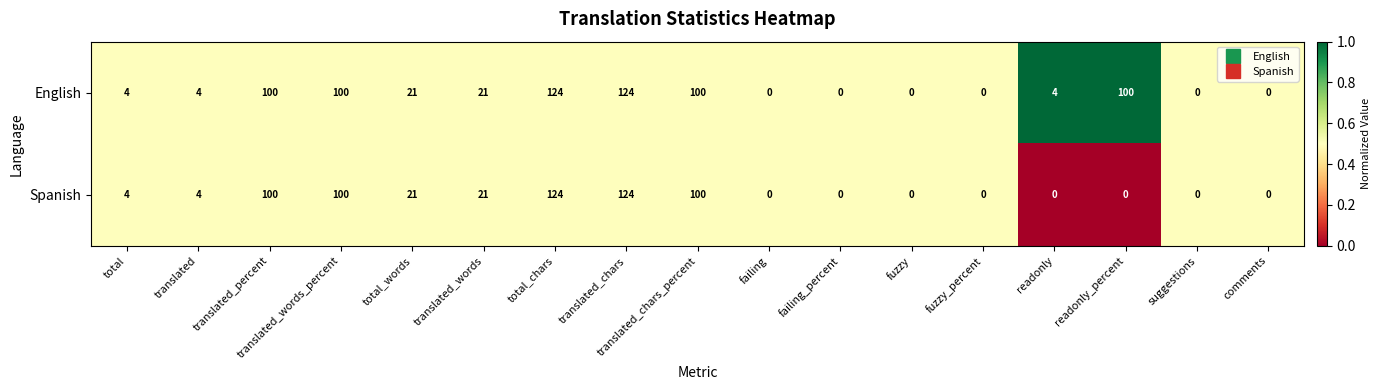

Rank the series by their average value, from highest to lowest.

English, Spanish